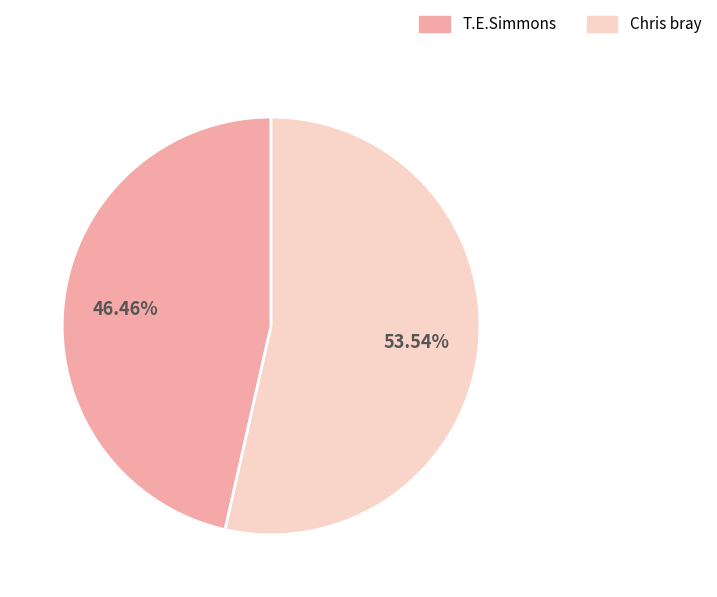

Between T.E.Simmons and Chris bray, which is larger?

Chris bray